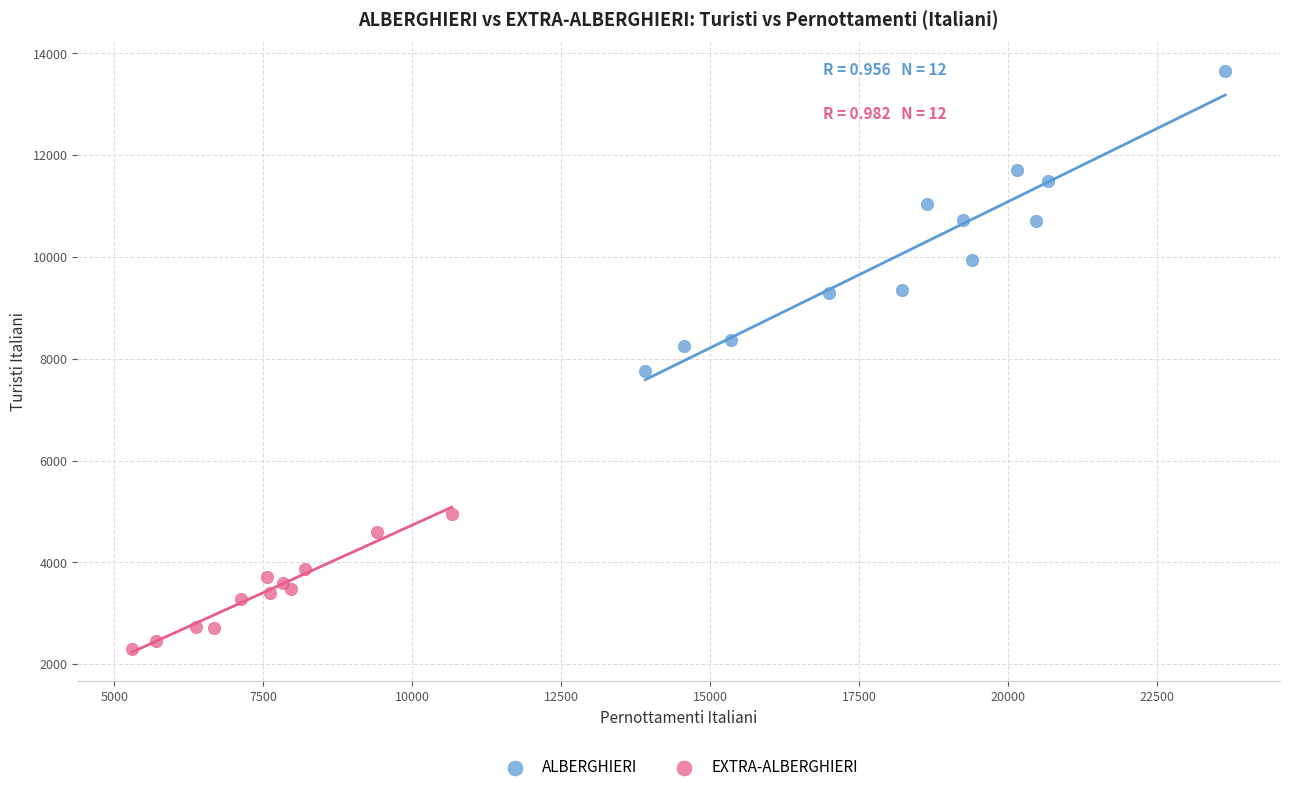

Which series contains the lowest Y value?

EXTRA-ALBERGHIERI